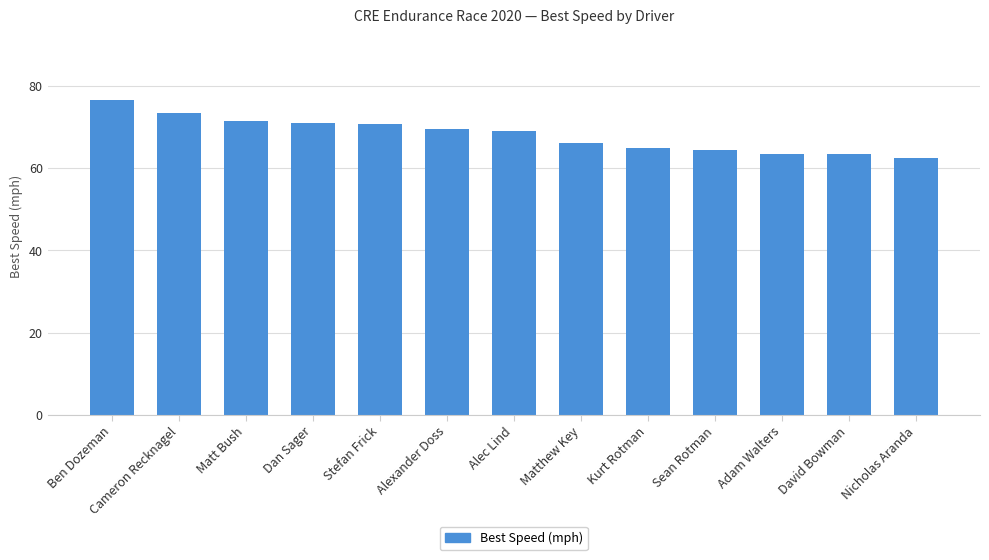

Approximately how many times larger is the value at Adam Walters compared to Dan Sager?

0.9